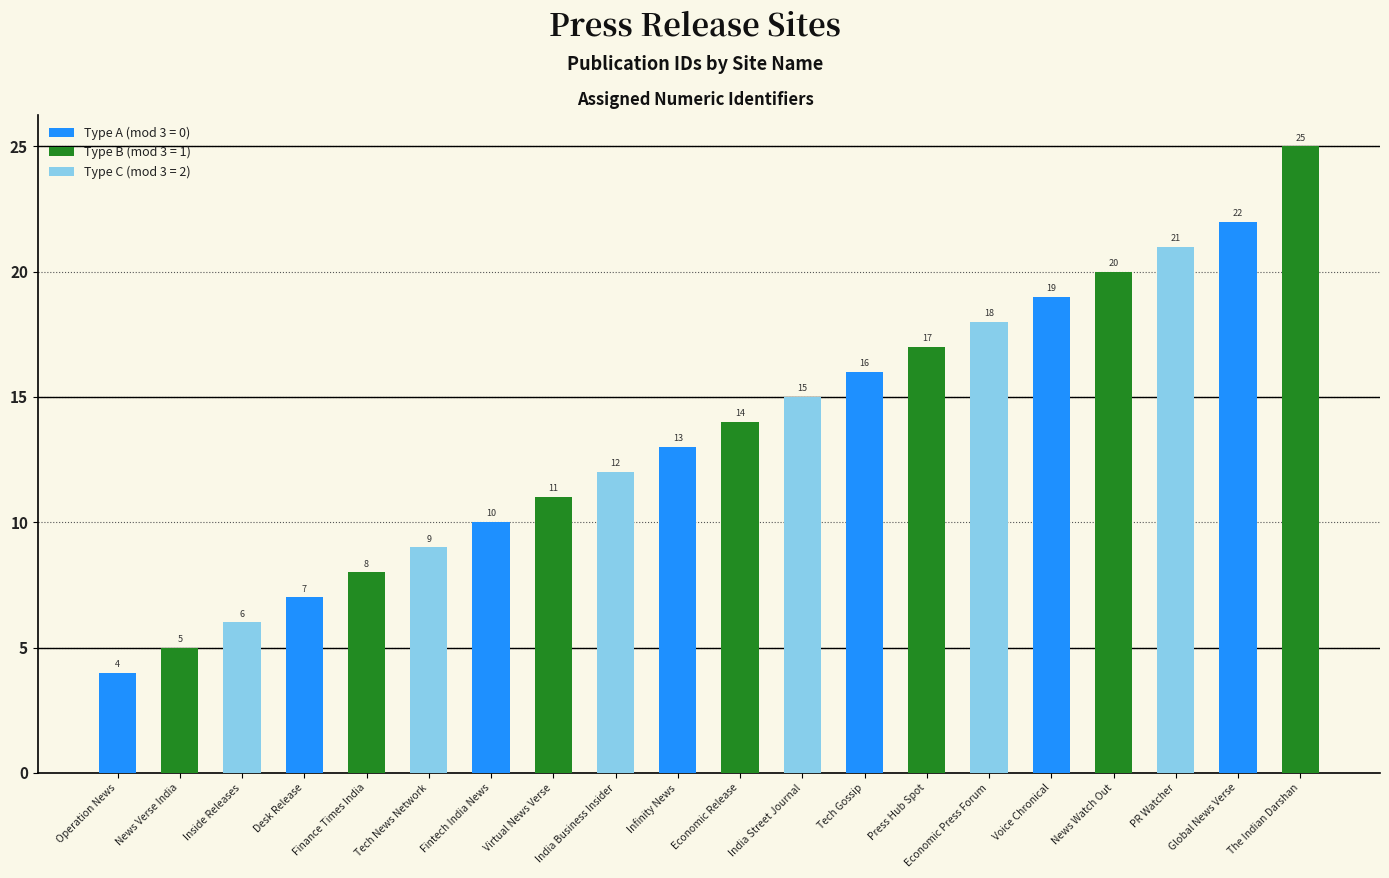

What is the sum of all values?

272